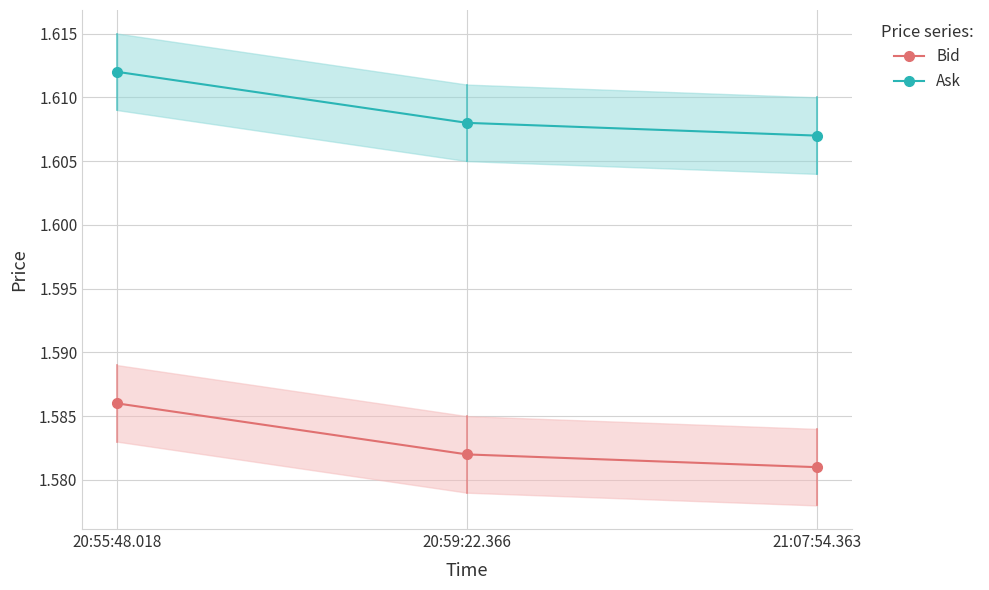

Reading left to right, list all the values displayed in this chart.

Bid: 20:55:48.018=1.6	20:59:22.366=1.6	21:07:54.363=1.6
Ask: 20:55:48.018=1.6	20:59:22.366=1.6	21:07:54.363=1.6